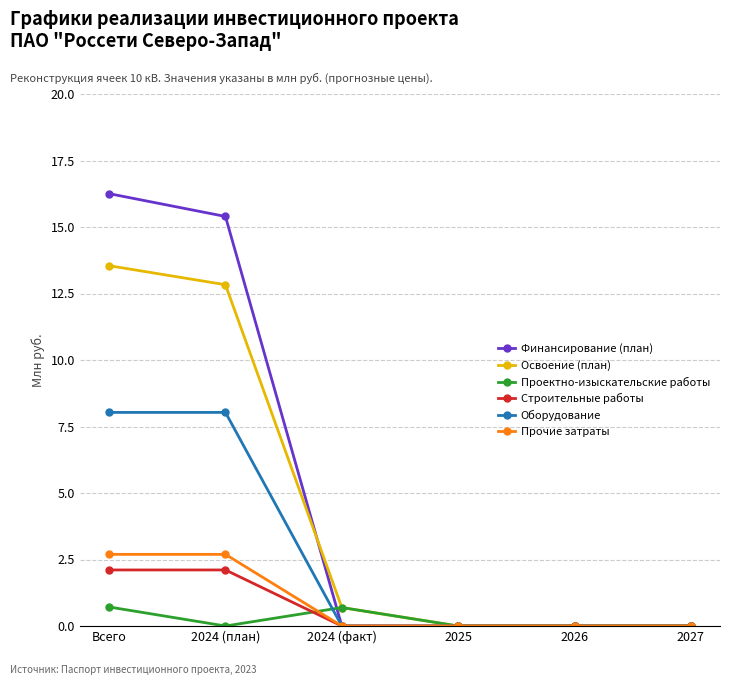

True or false: Освоение (план) has a value of 18.9 at Всего.

False